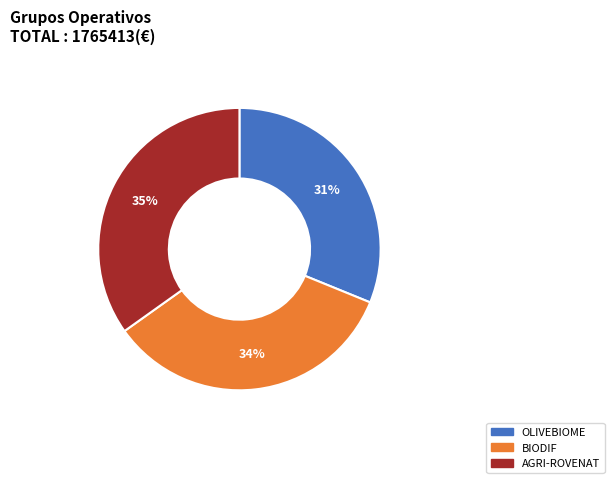

To the nearest percent, what portion does BIODIF represent?

34%